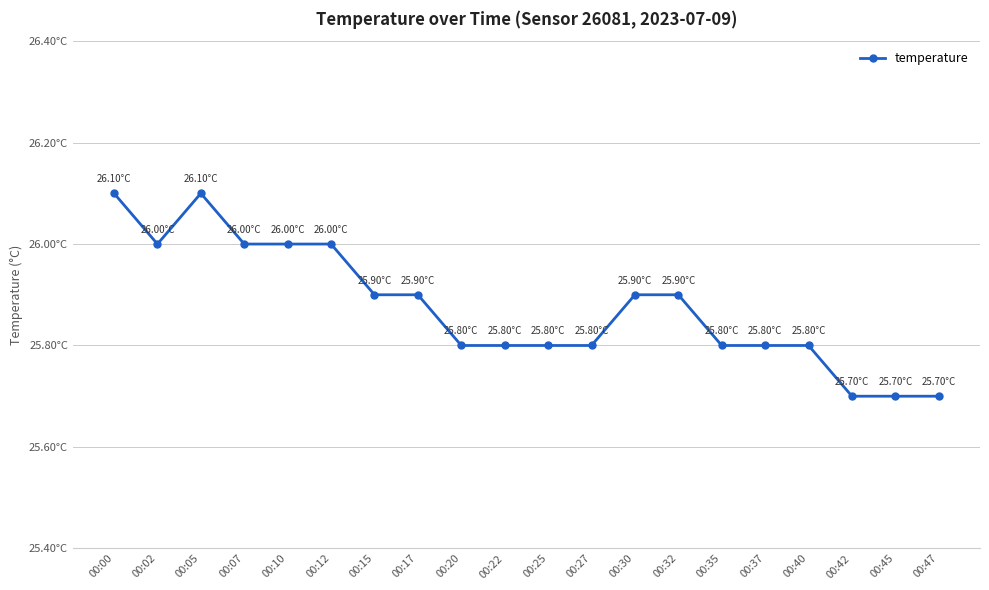

Is this an area chart (filled region under the line)?

No